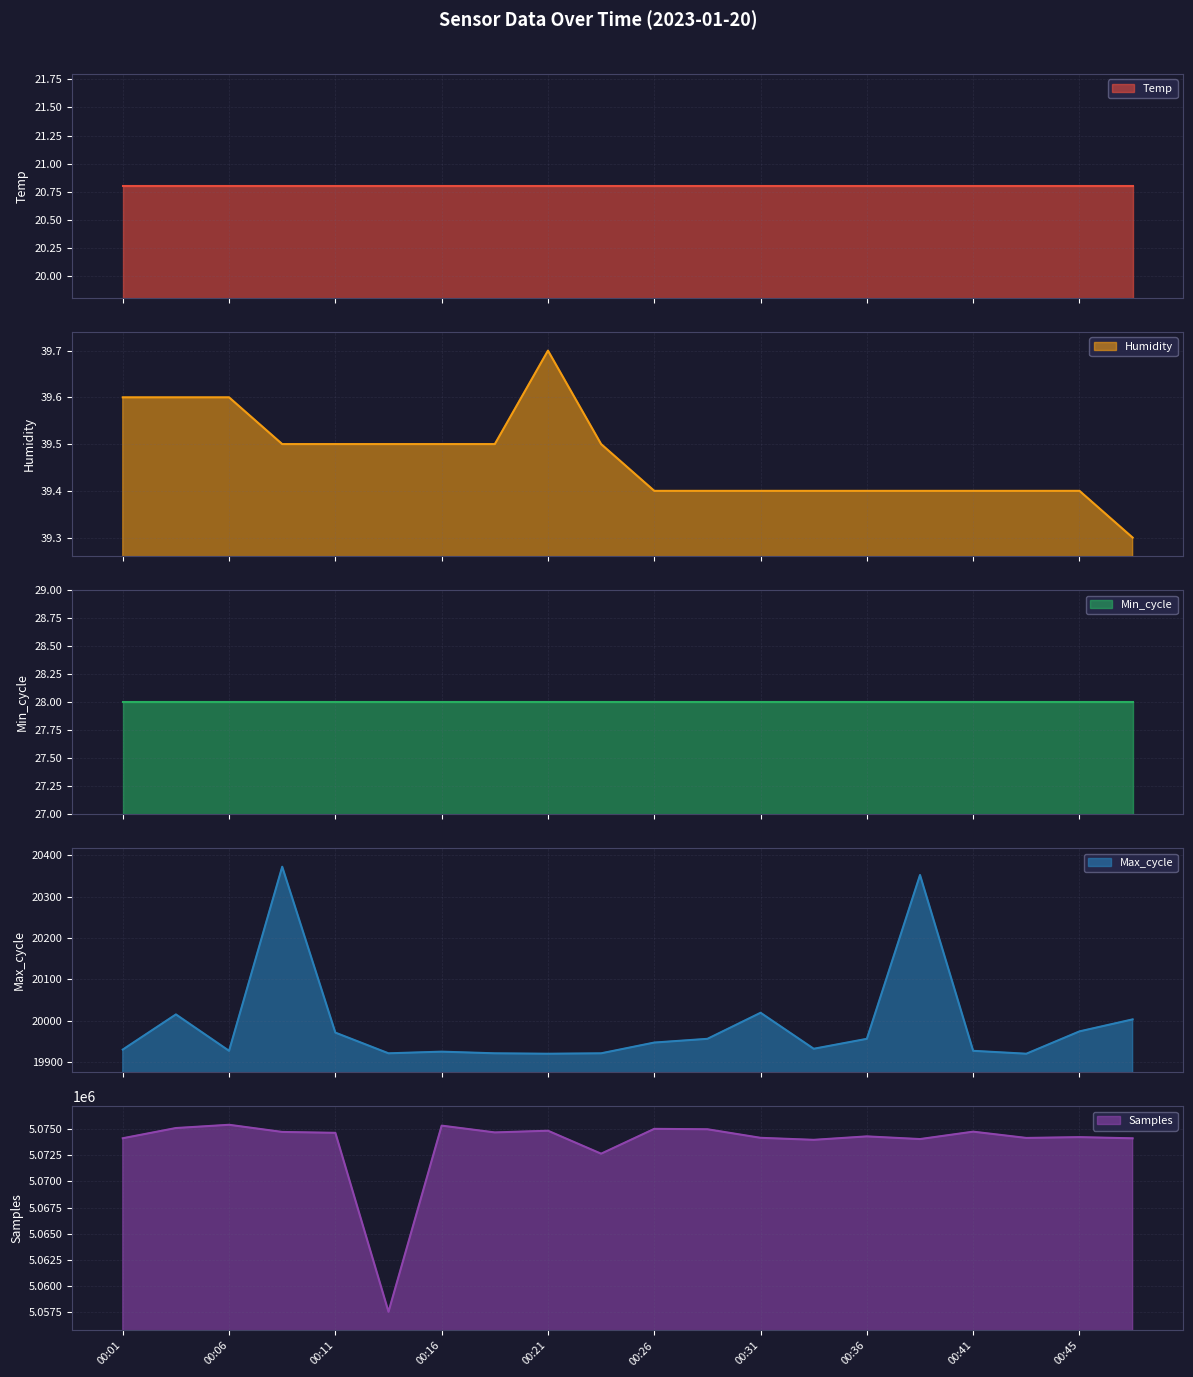

The value of Samples at 00:23 is 7996766.5. True or false?

False